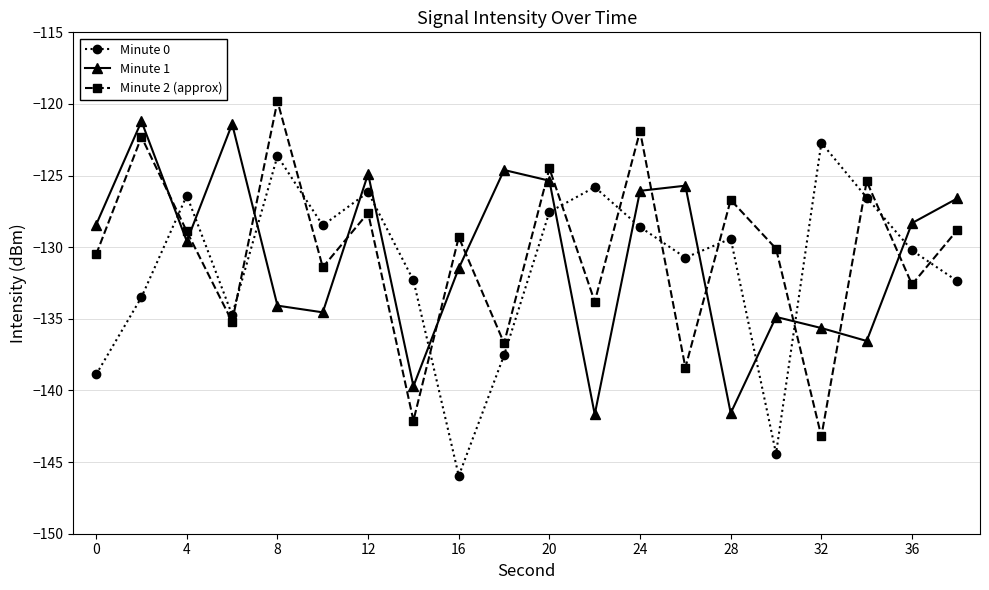

What is the value of the Minute 0 point at the 7th from the left?

-126.2